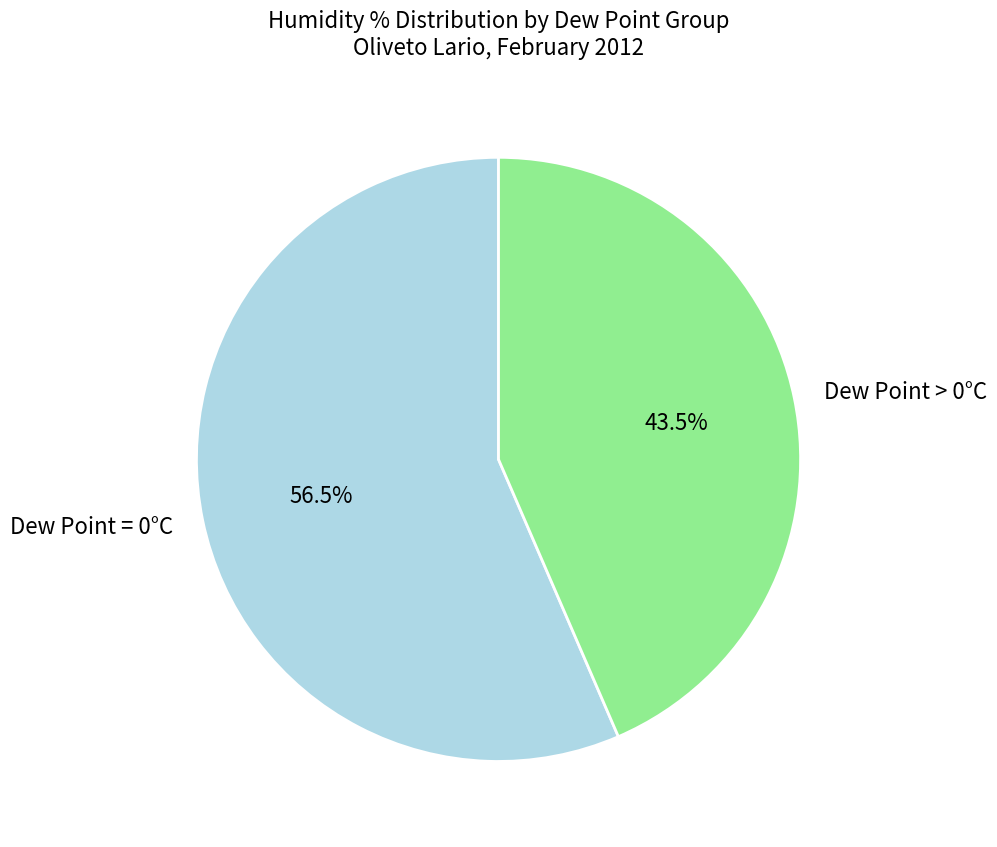

Between Dew Point > 0°C and Dew Point = 0°C, which is larger?

Dew Point = 0°C